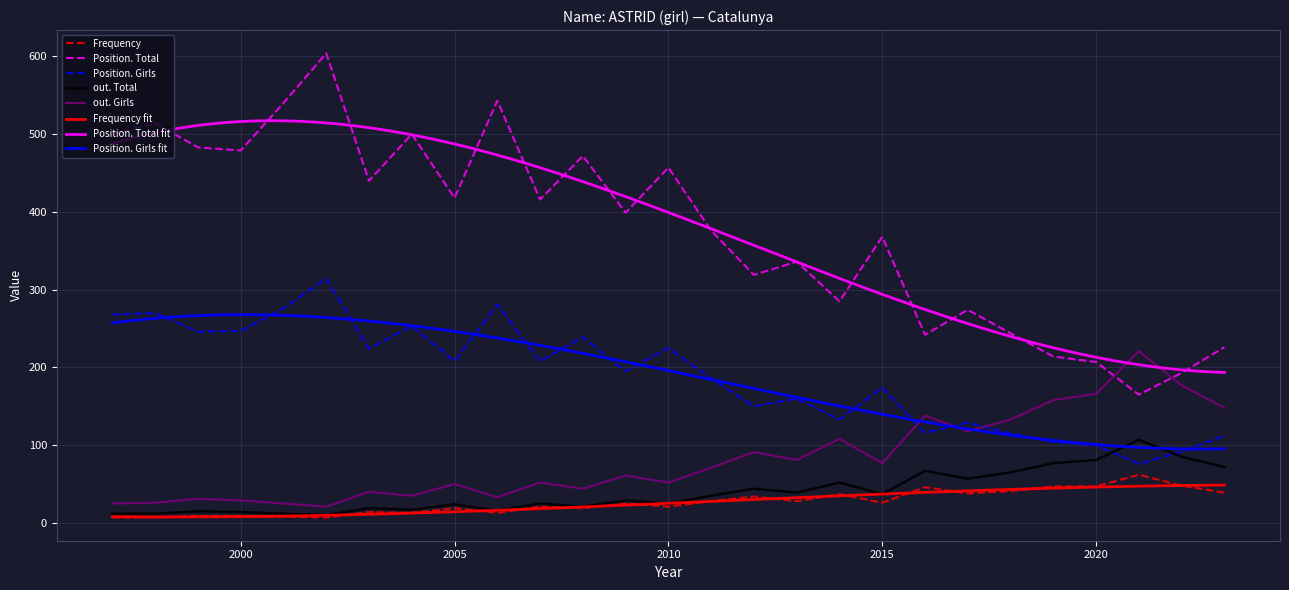

Which series has the largest total across all categories?

Position. Total